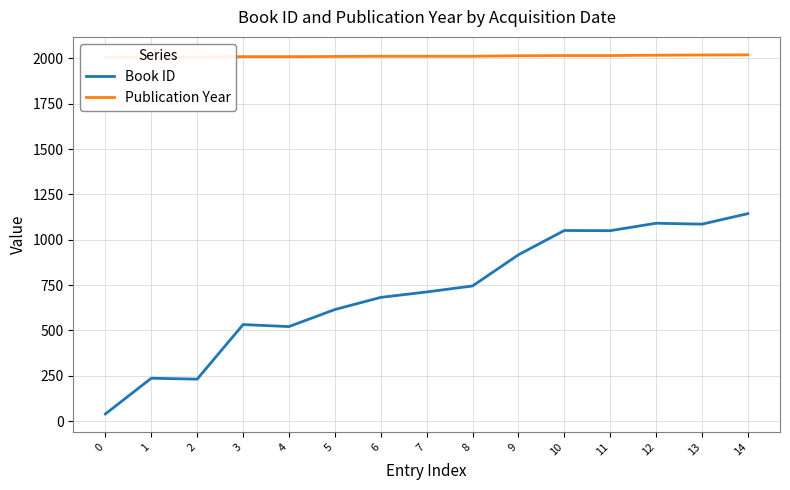

Reading left to right, extract all data points from this chart.

Book ID: 0=39	1=236	2=231	3=532	4=521	5=615	6=682	7=712	8=745	9=917	10=1051	11=1050	12=1091	13=1086	14=1144
Publication Year: 0=2006	1=2006	2=2007	3=2010	4=2010	5=2011	6=2012	7=2012	8=2012	9=2015	10=2016	11=2016	12=2018	13=2019	14=2020